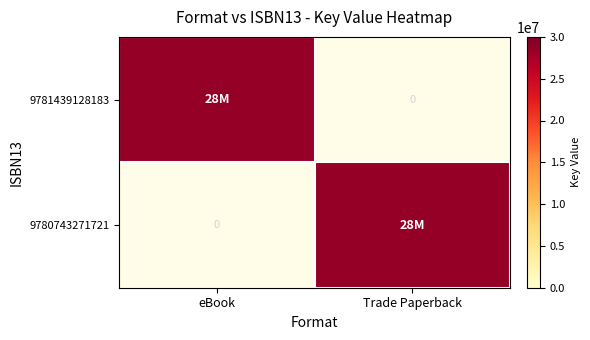

Which has a higher value, Trade Paperback or eBook?

eBook